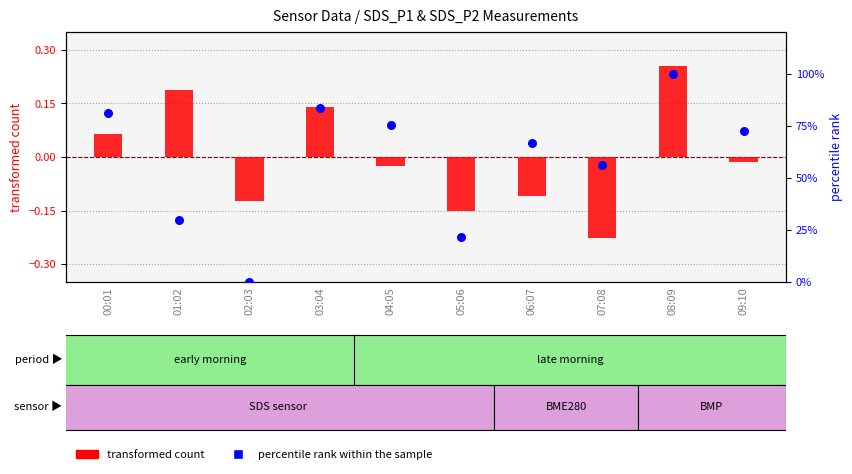

What is the total value across all series at 07:08?

56.0